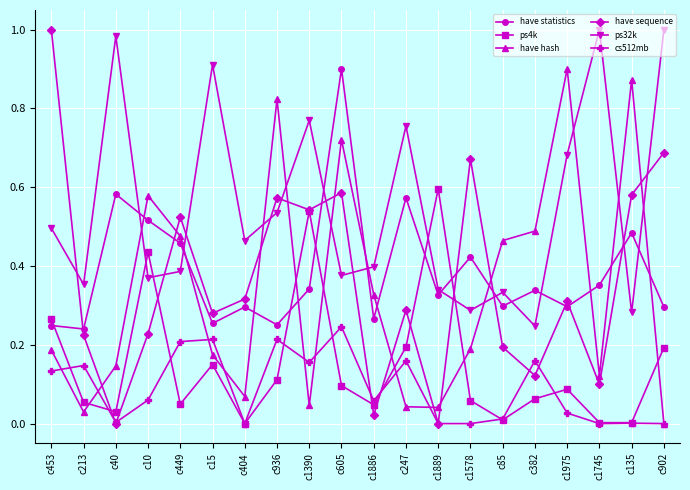

The have sequence series shows 0.6 at c936. True or false?

True